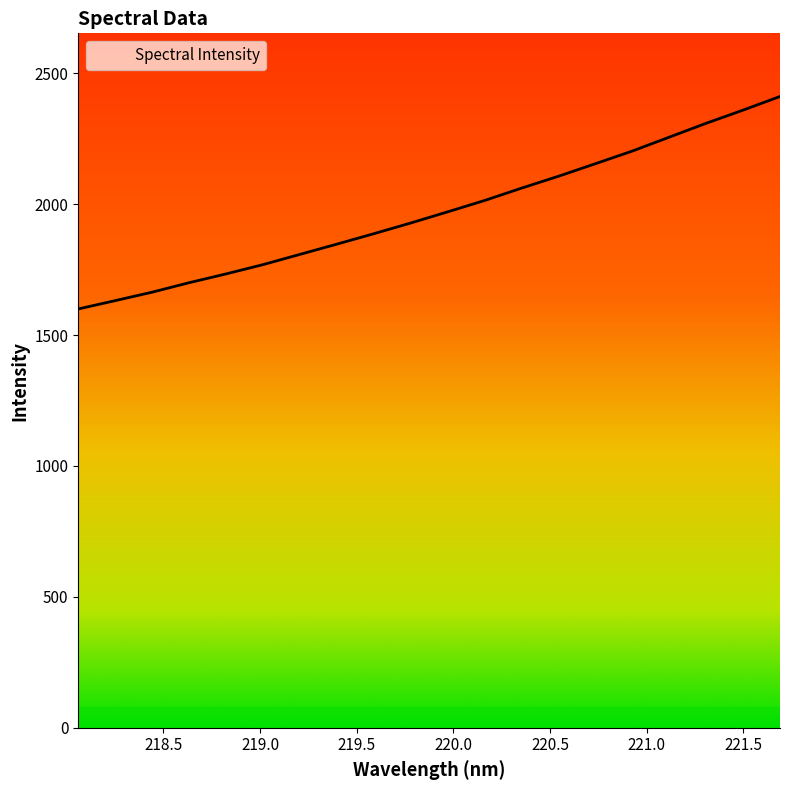

What is the maximum value shown in the chart?

2411.6